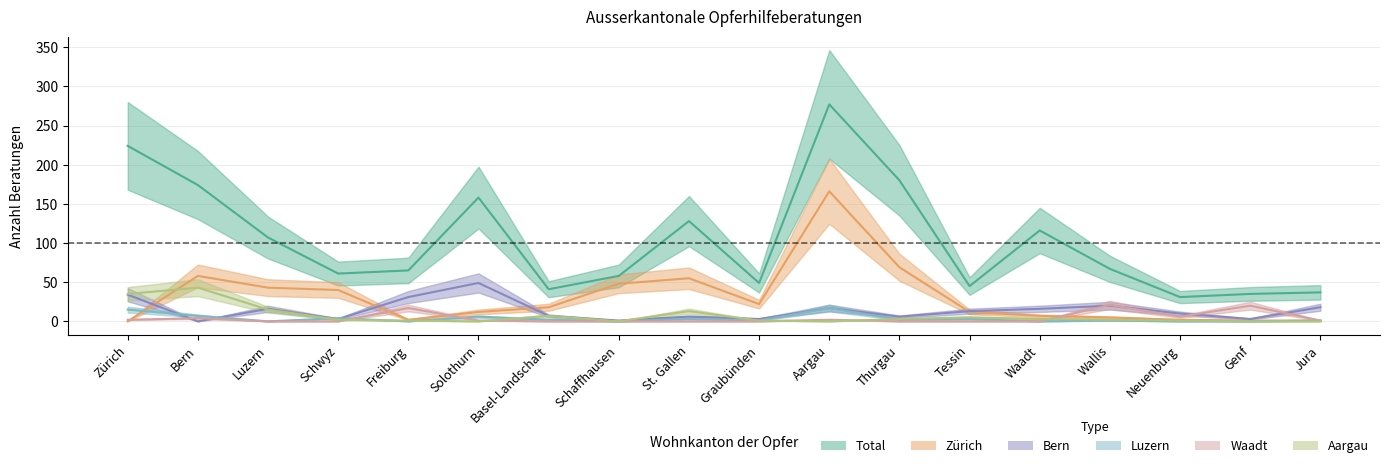

List the series in order of their peak value, highest first.

Total, Zürich, Bern, Aargau, Waadt, Luzern